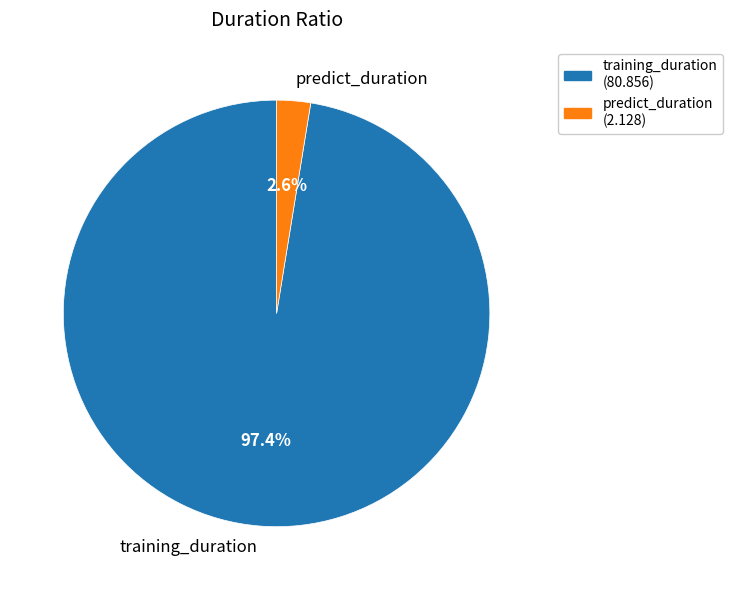

Combined, do training_duration and predict_duration account for over 50%?

Yes